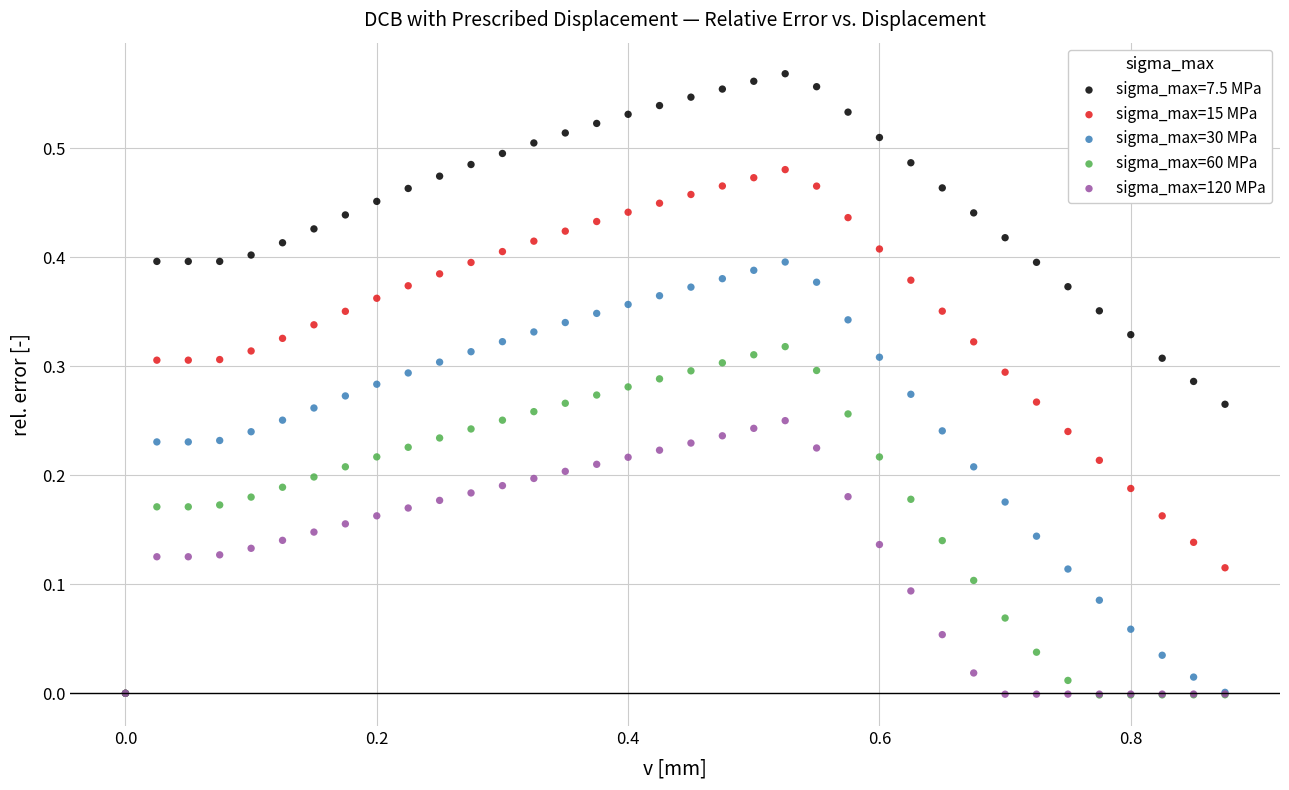

What are all the series names shown in the legend?

sigma_max=7.5 MPa, sigma_max=15 MPa, sigma_max=30 MPa, sigma_max=60 MPa, sigma_max=120 MPa